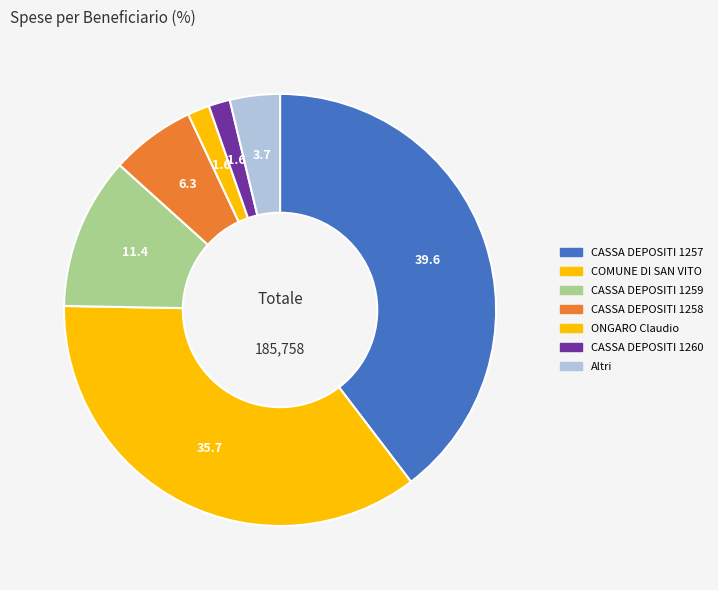

Is there any slice that represents more than half of the pie?

No